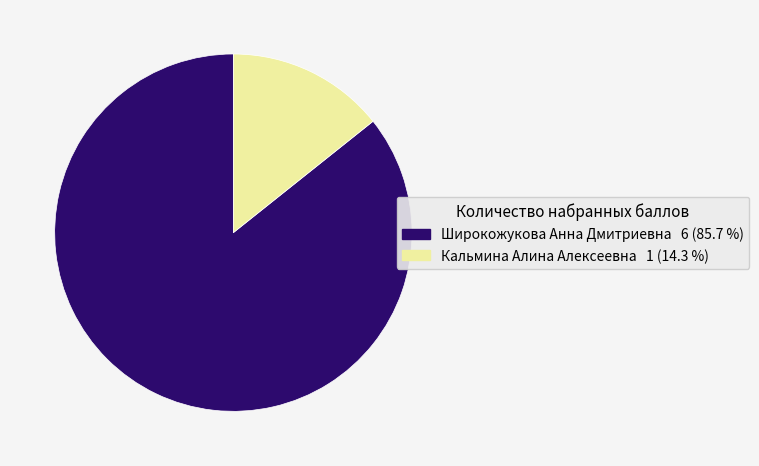

What is the ratio of the value at Кальмина Алина Алексеевна to the value at Широкожукова Анна Дмитриевна?

0.2